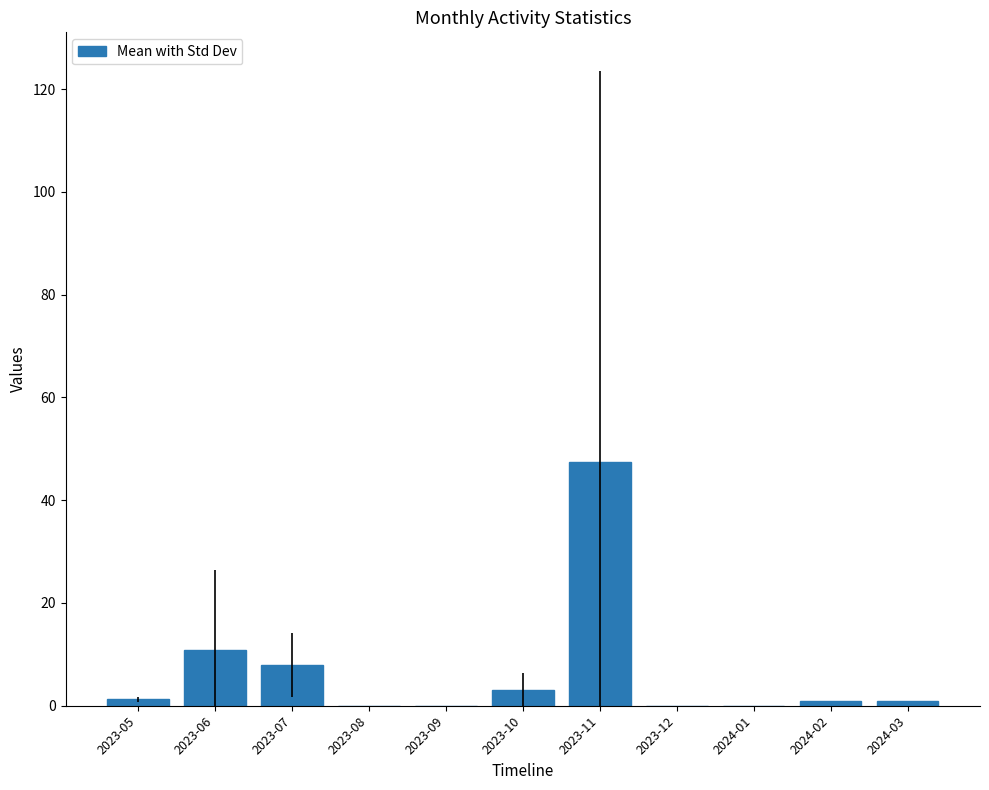

Is it true that the value at 2023-12 is -23.4?

False